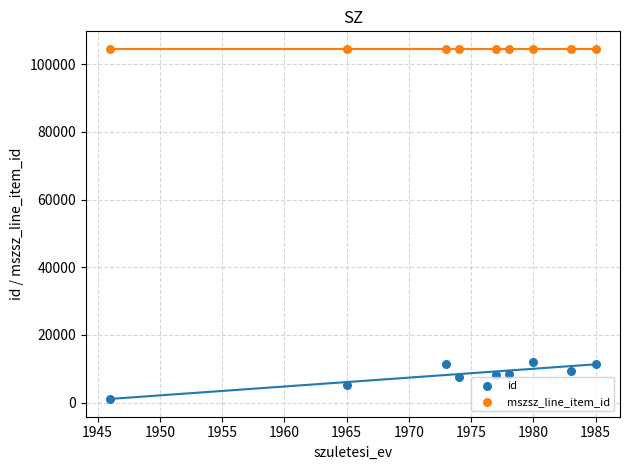

Which series reaches the maximum Y coordinate?

mszsz_line_item_id